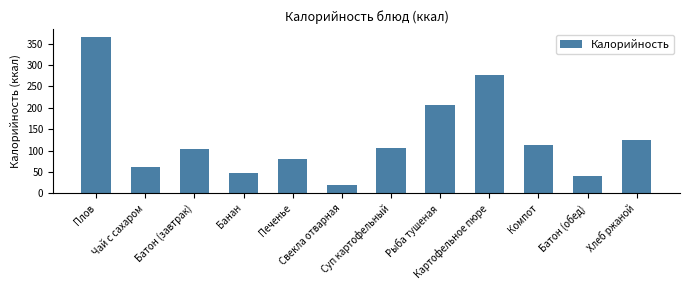

What is the average value?

128.8